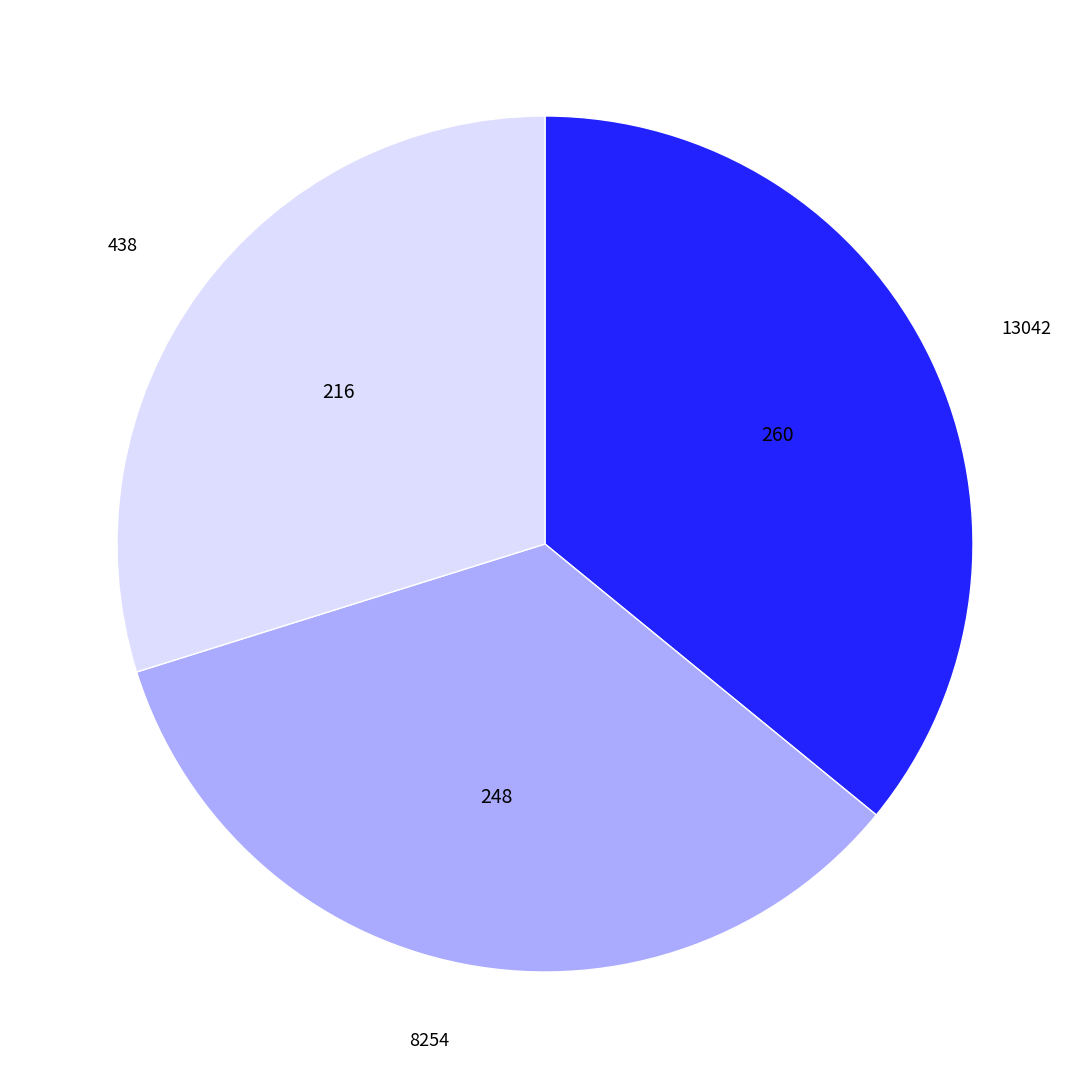

How many slices are in this pie chart?

3